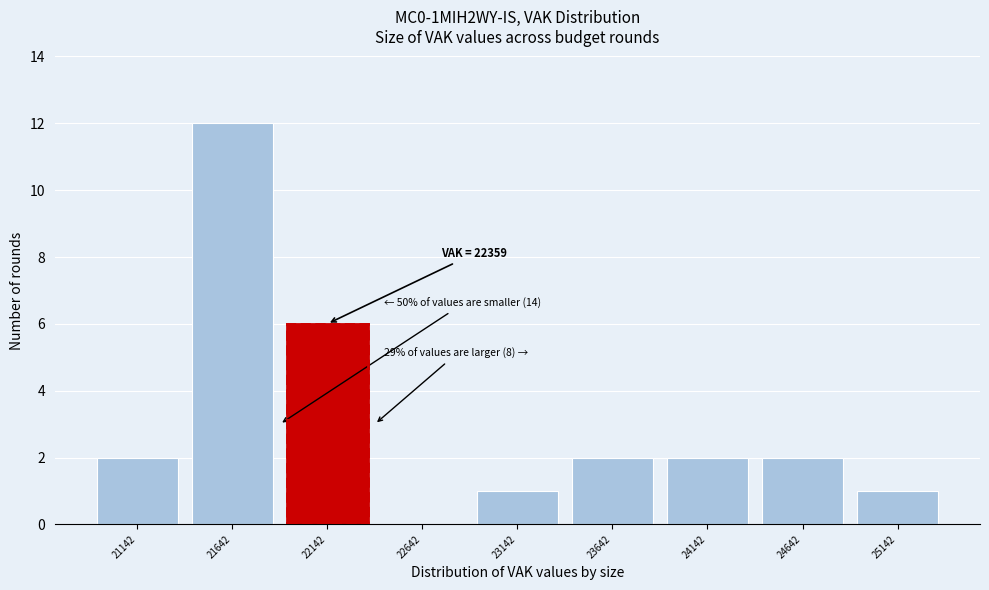

Over which range of the x-axis is the bar tallest?

21400 to 21900